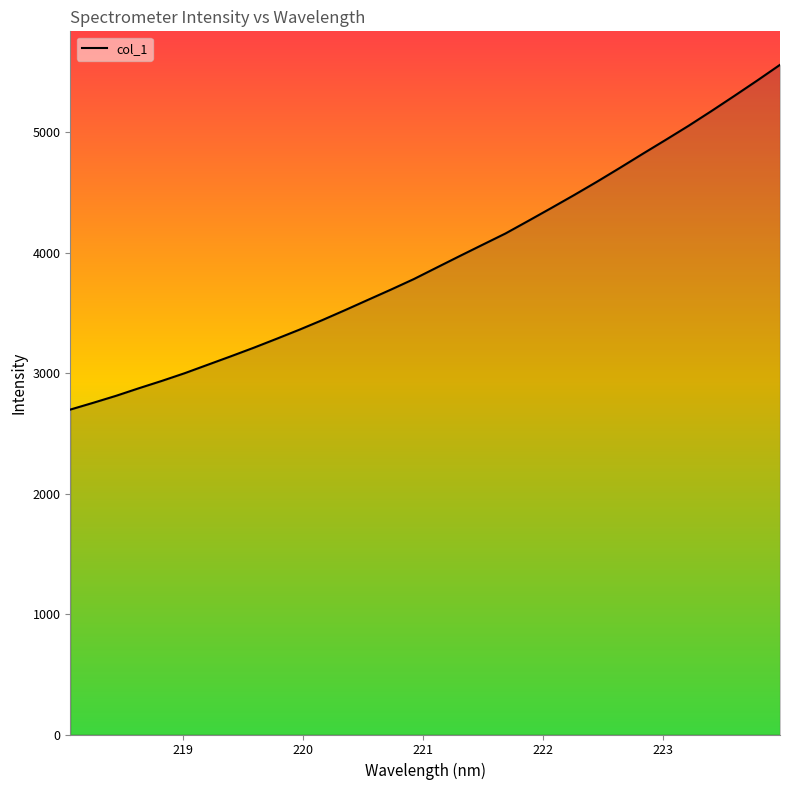

How many lines are shown in the chart?

1